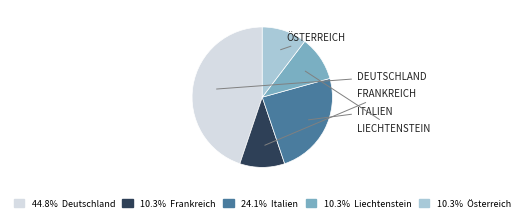

Is there a majority slice in this chart?

No